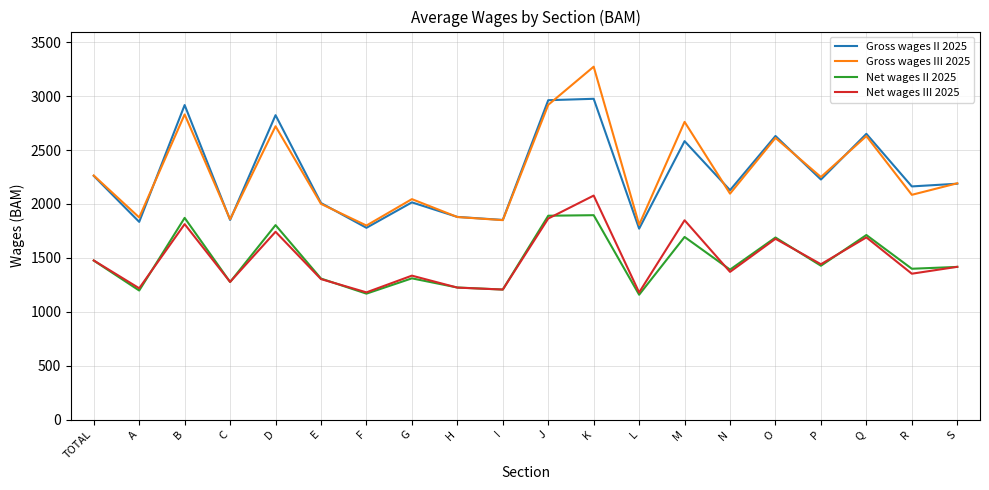

Which series has the largest range (max minus min)?

Gross wages III 2025